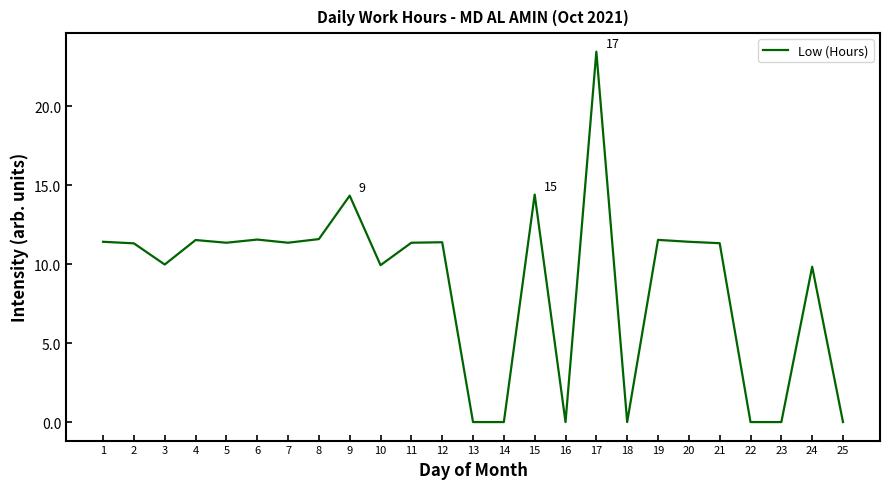

Between 20 and 15, which is larger?

15